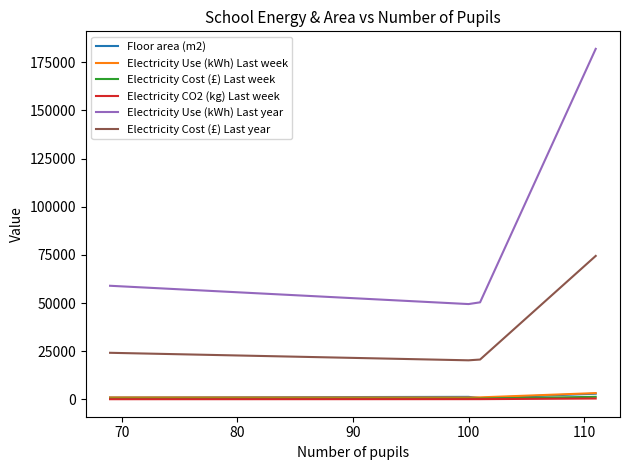

How many distinct data groups are displayed?

6